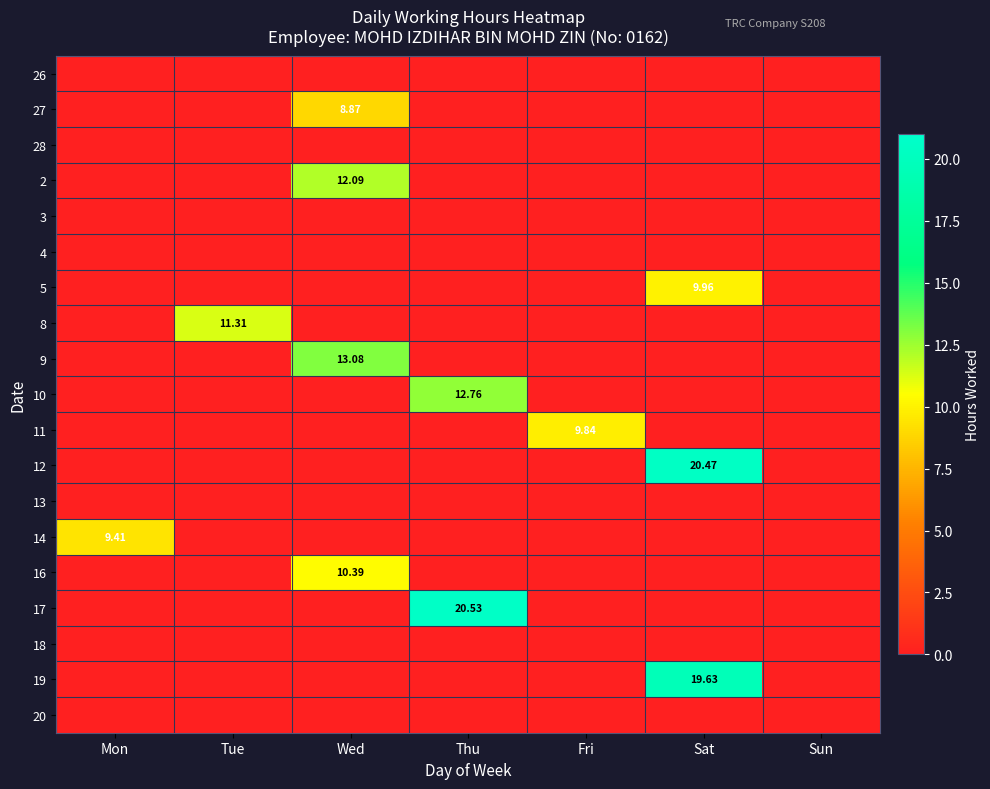

Which series has the largest total across all categories?

17